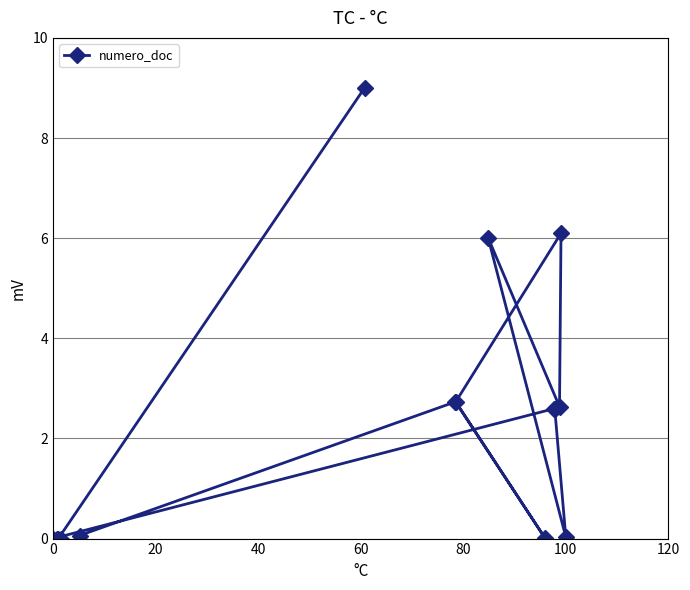

The value at 100 is 0.8. True or false?

False